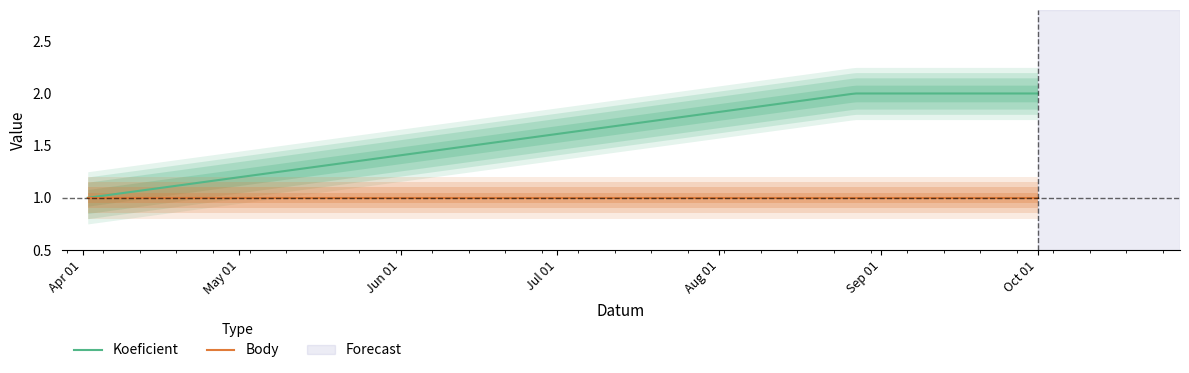

Is the value of Koeficient at 2022-10-01 greater than the value of Body at 2022-10-01?

Yes